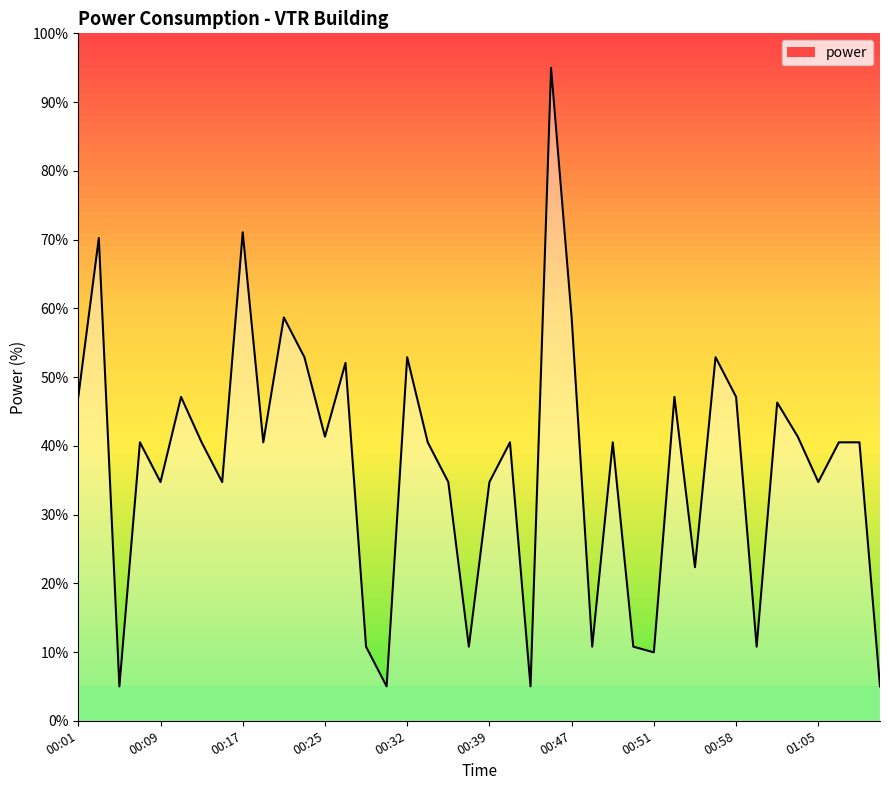

What is the smallest value displayed?

5.0